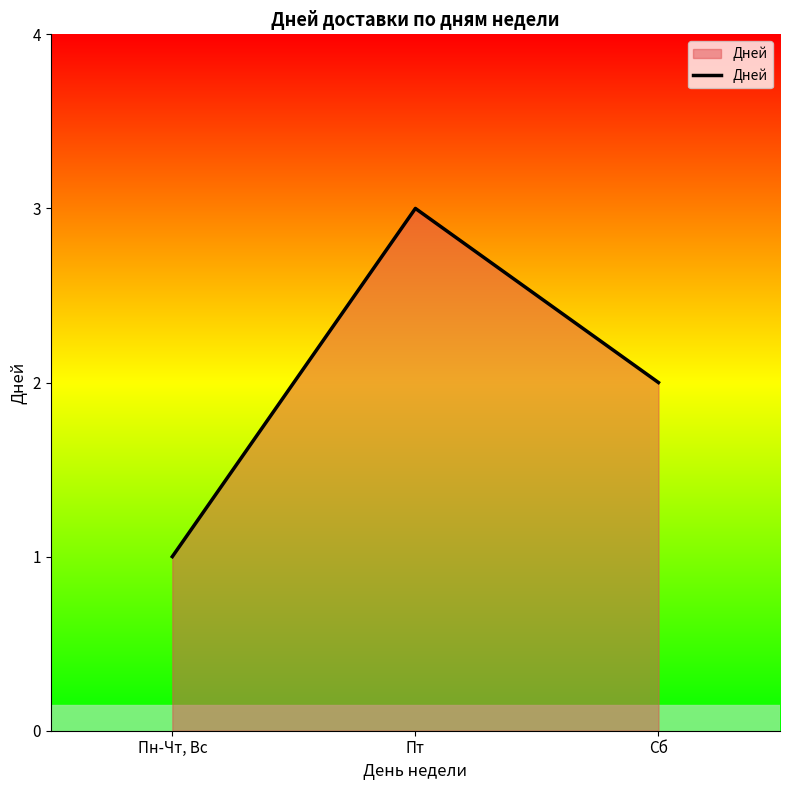

Count the number of data series in this chart.

1